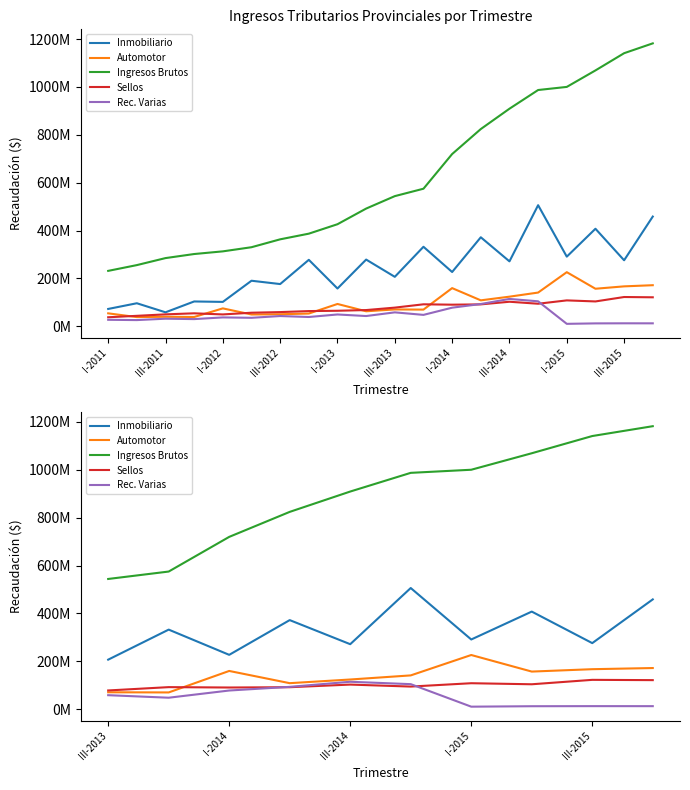

Which series changed the most between I-2014 and III-2014?

Ingresos Brutos